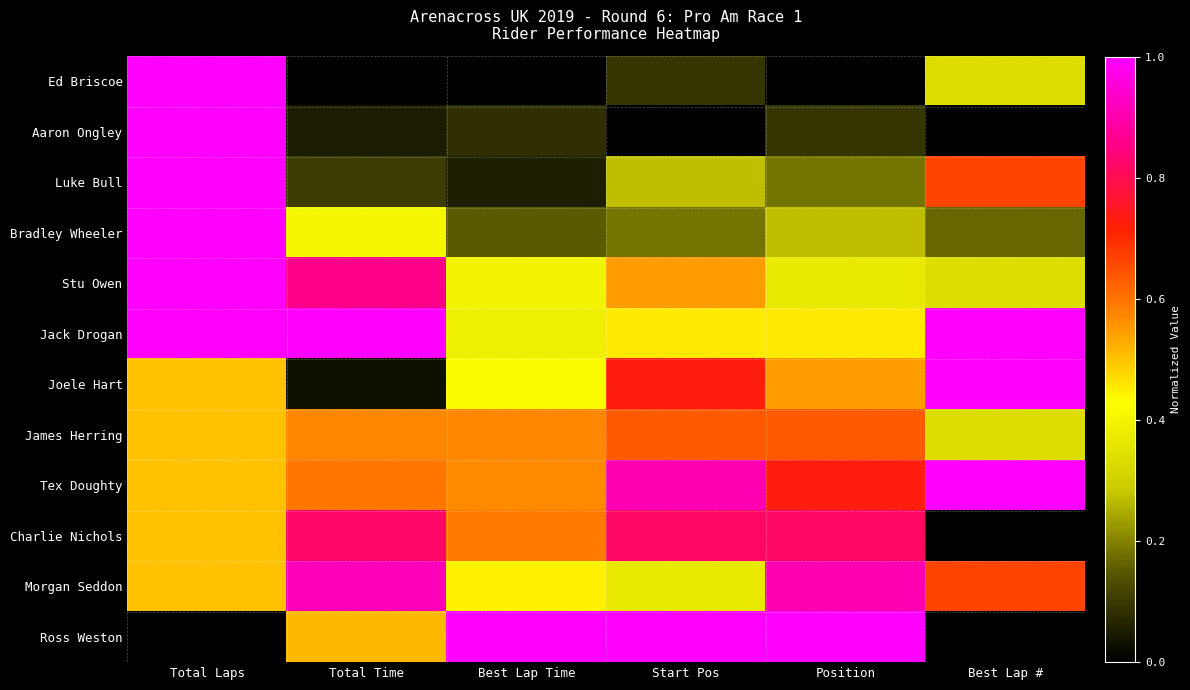

List the series in order of their peak value, lowest first.

James Herring, Charlie Nichols, Morgan Seddon, Ed Briscoe, Aaron Ongley, Luke Bull, Bradley Wheeler, Stu Owen, Jack Drogan, Joele Hart, Tex Doughty, Ross Weston